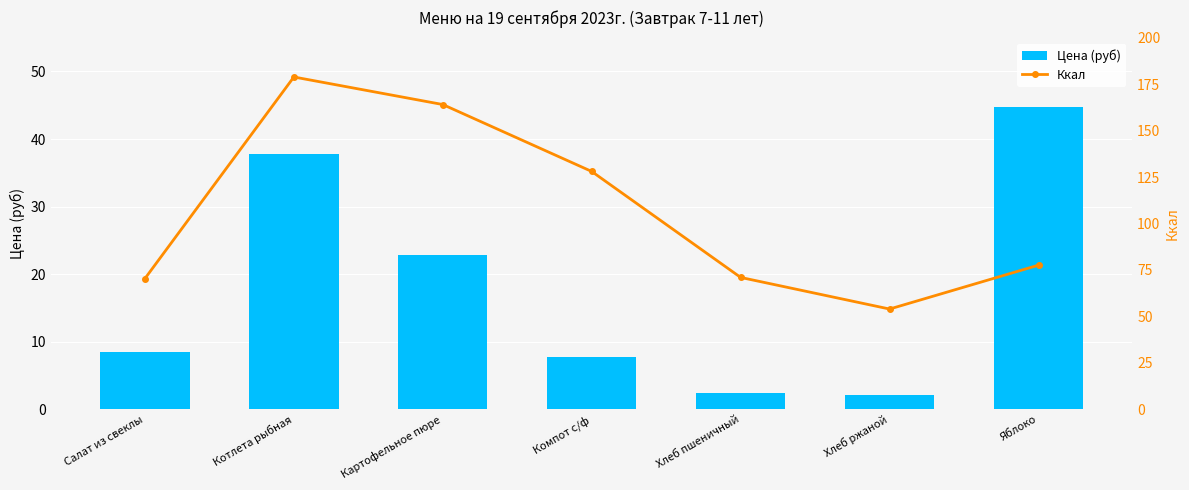

How many series are shown in this chart?

2